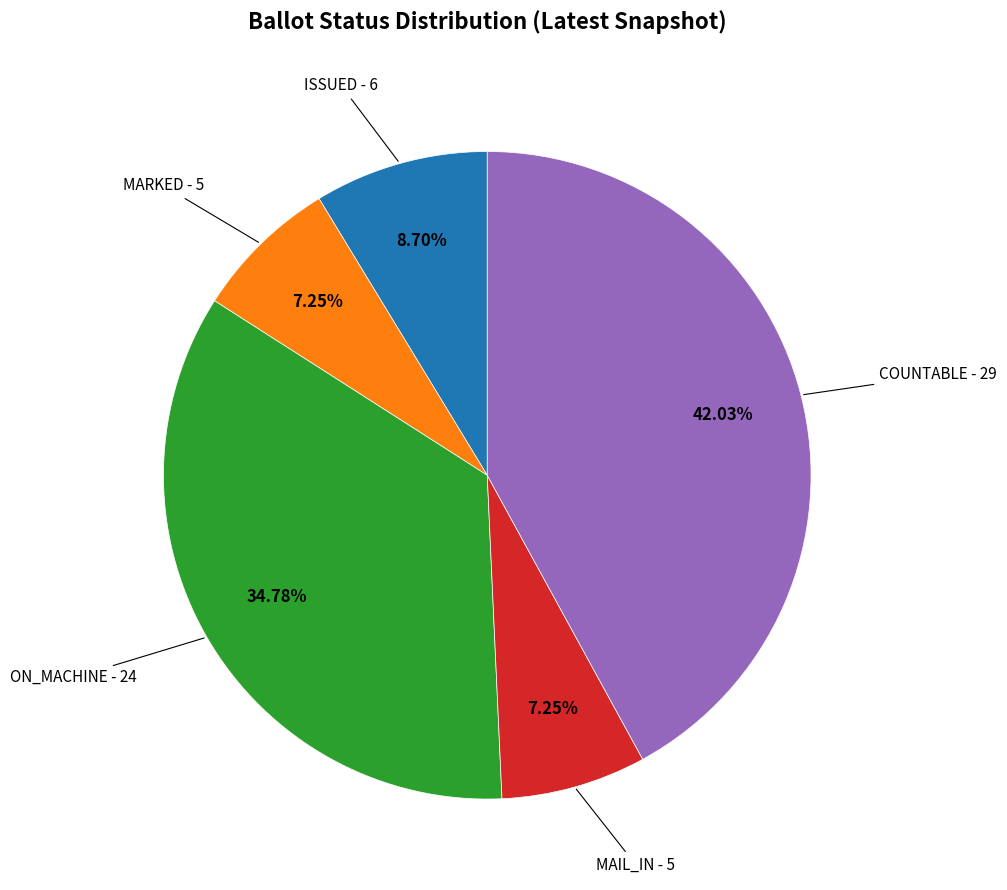

Does MAIL_IN represent more than half of the total?

No